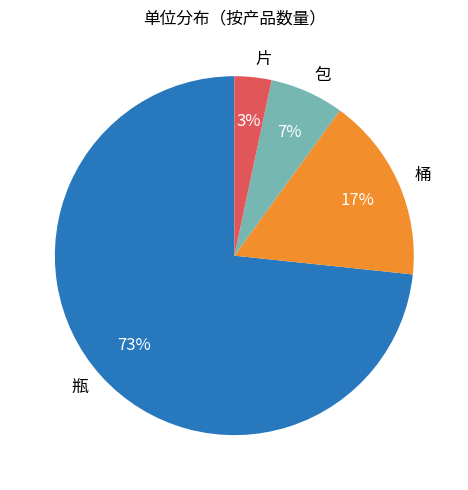

To the nearest percent, what is the average slice percentage?

25%